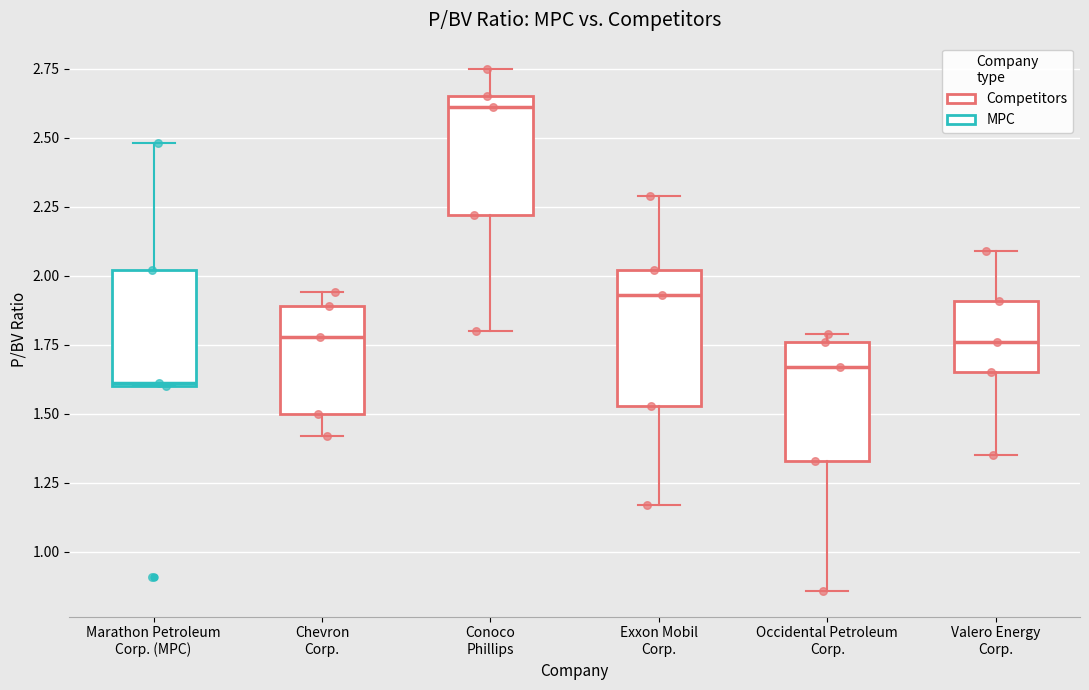

Which box has the highest median line?

Conoco Phillips